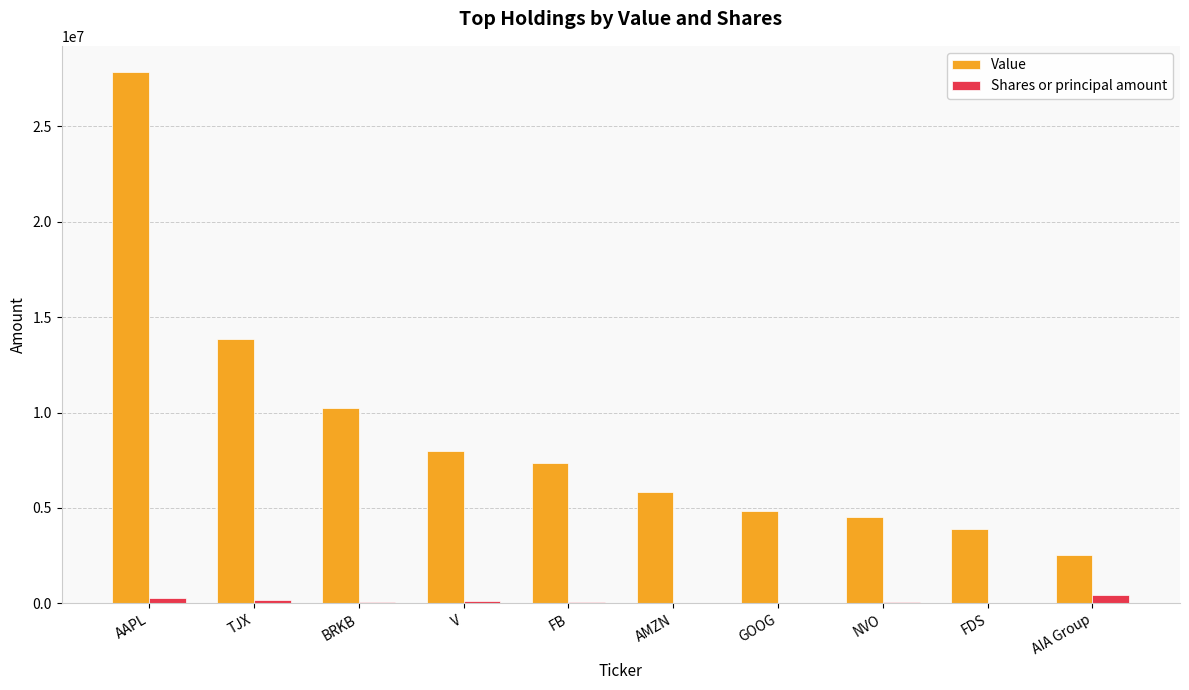

Which category has the highest value across all series?

AAPL